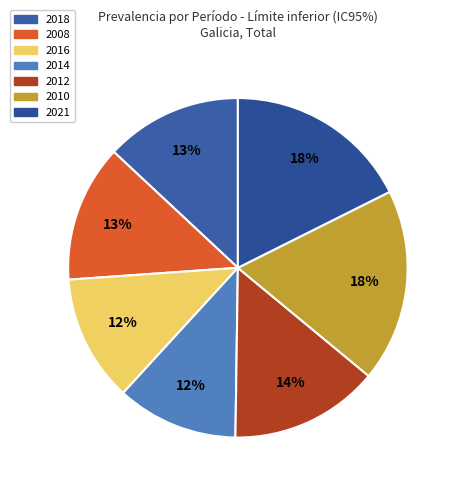

True or false: 2014 accounts for 12% of the total.

True